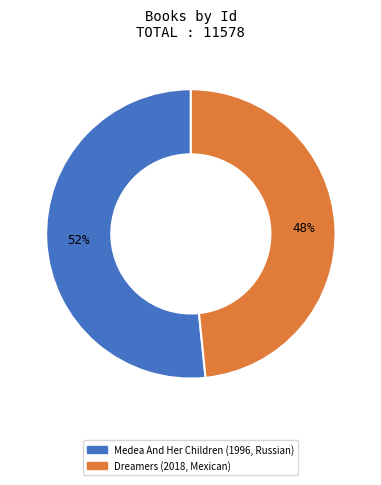

How many slices are in this pie chart?

2